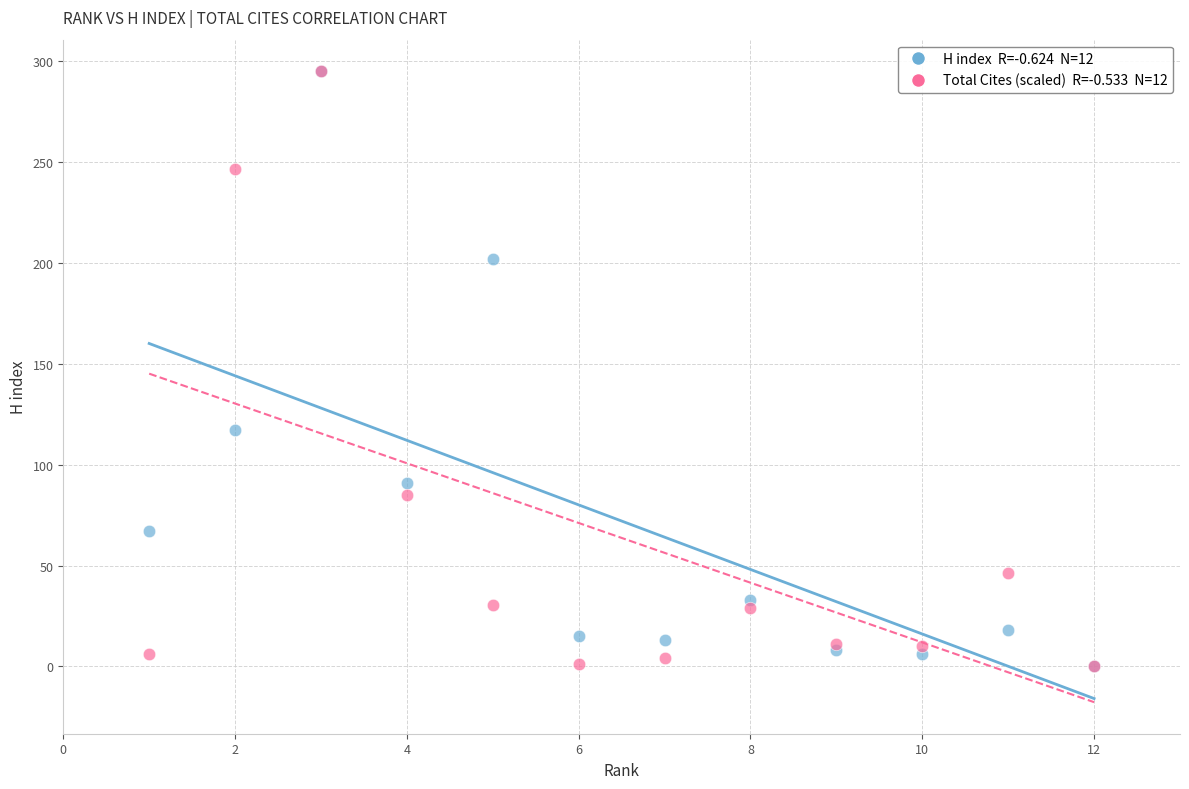

Across all series, what Y value is closest to 147?

117.0